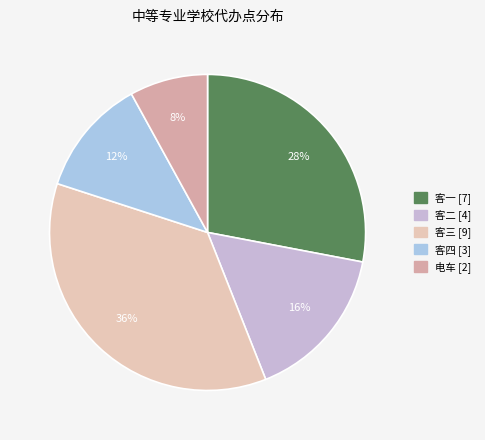

Does 客四 account for over 50% of the chart?

No